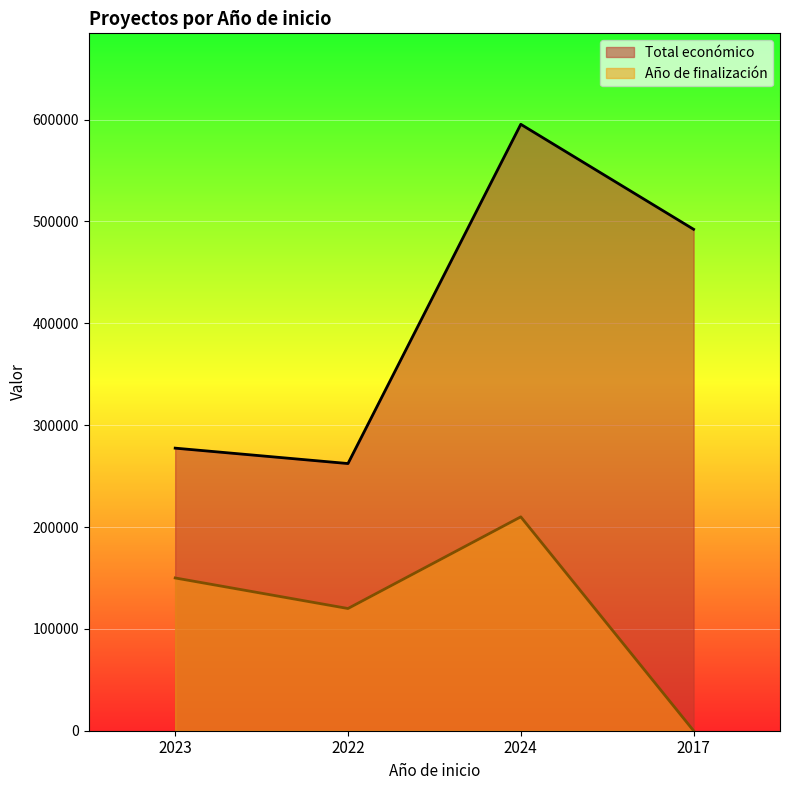

Where is the first local maximum?

2024